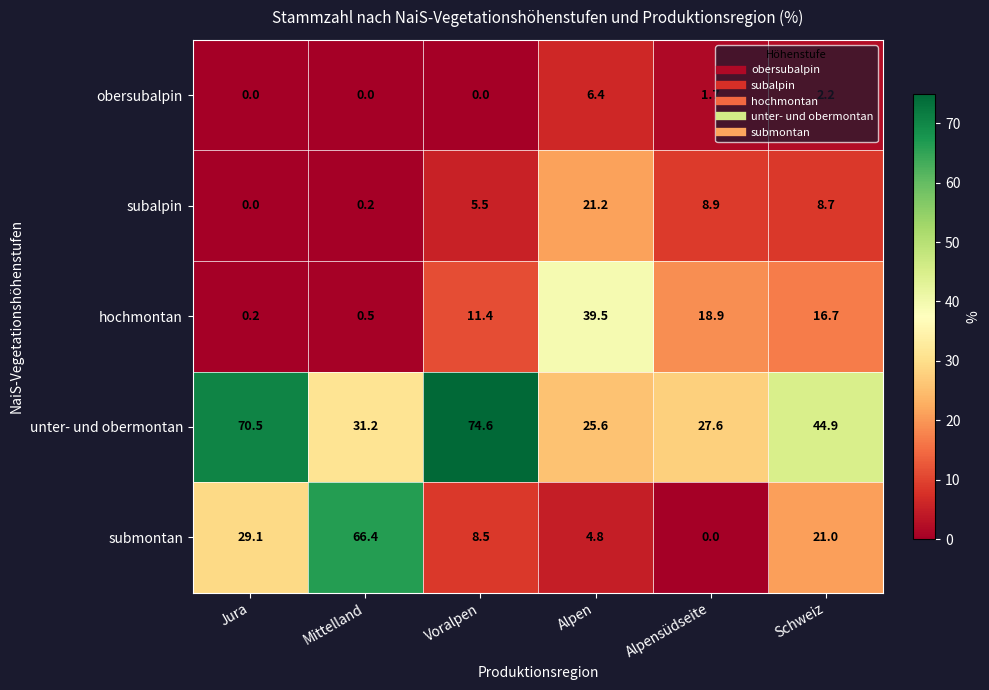

What is the total value across all series at Voralpen?

100.0